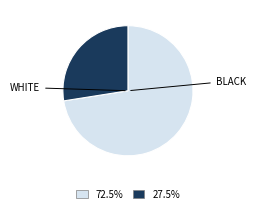

How many segments does this pie chart have?

2